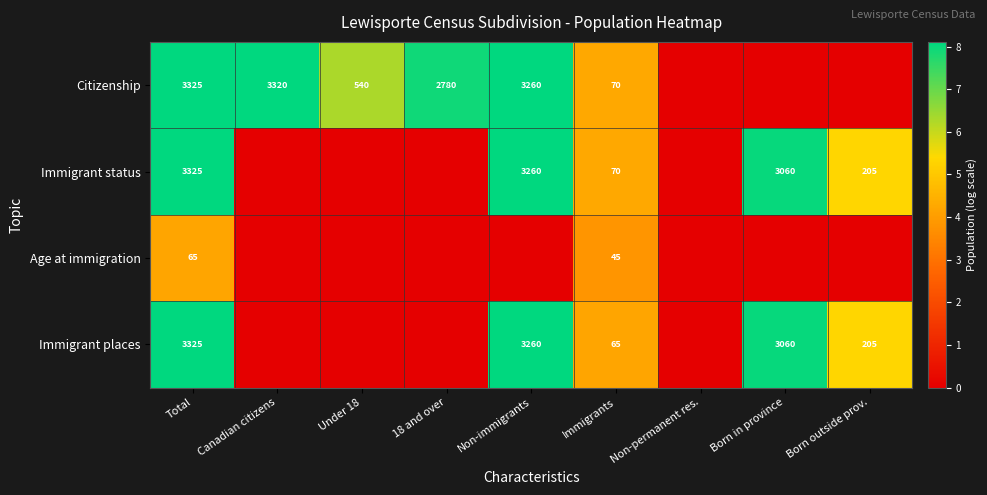

Is it true that Immigrant status equals 105 at Immigrants?

False